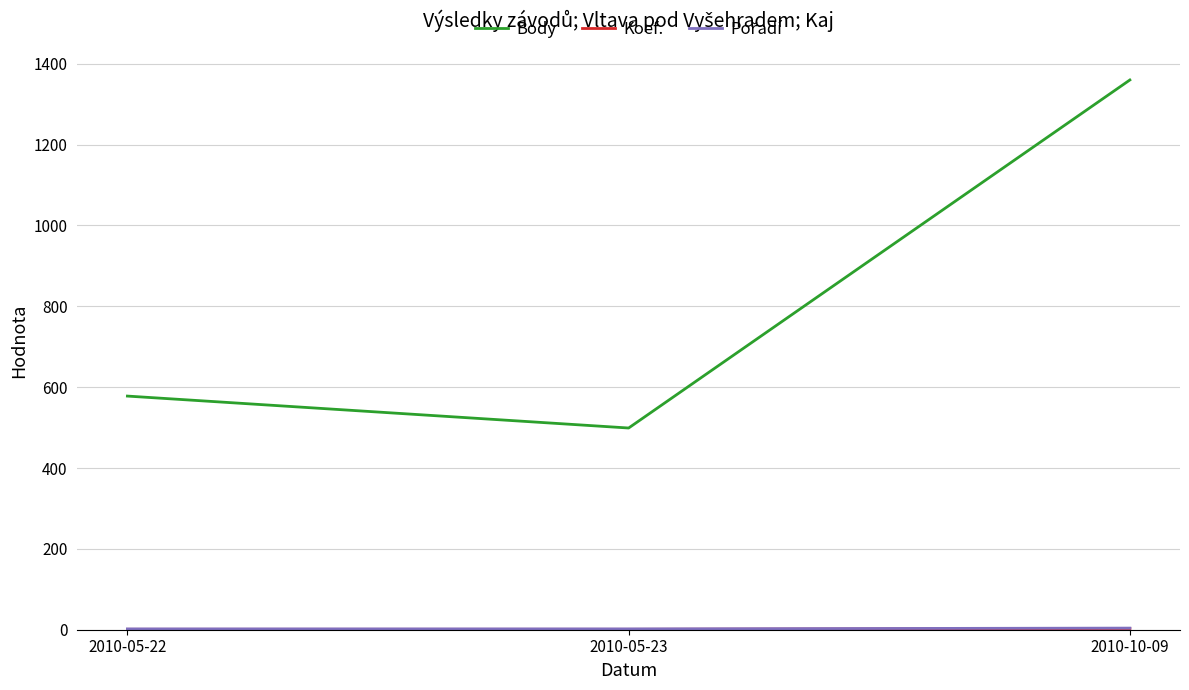

Where is Body nearest to the value 929?

2010-05-22